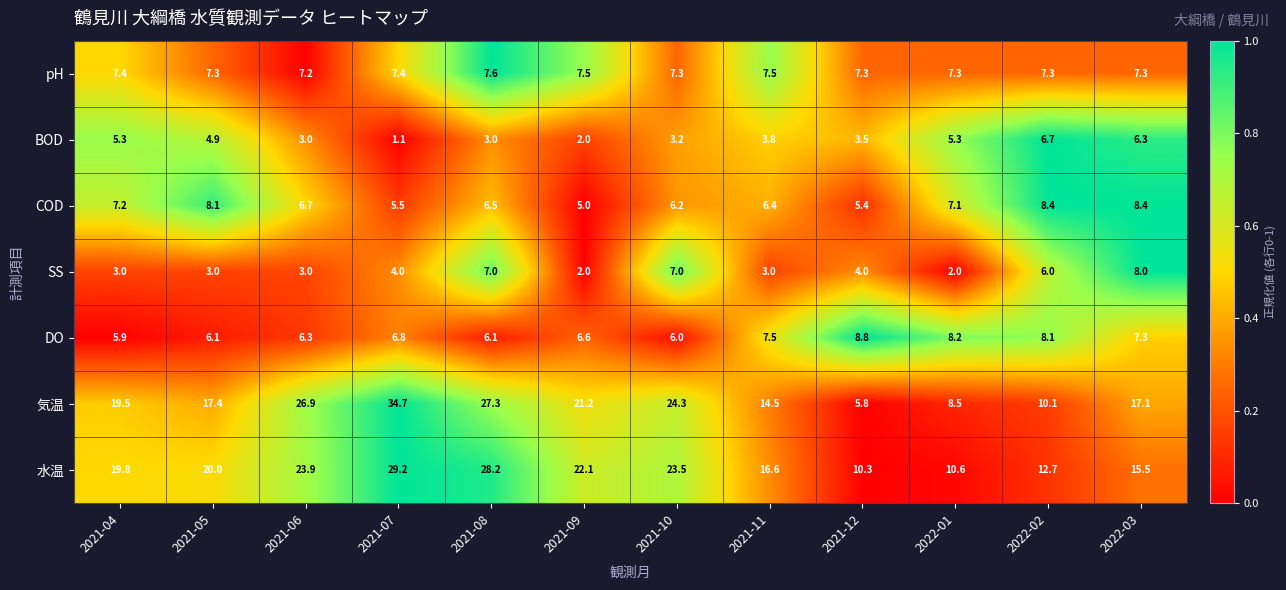

Between 2021-04 and 2021-06, which series saw the biggest shift?

気温